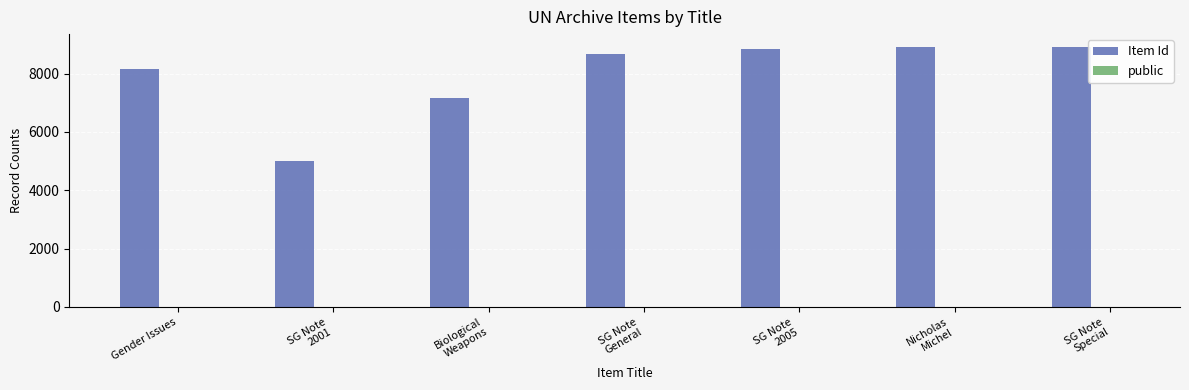

What is the sum of all Item Id values?

55678